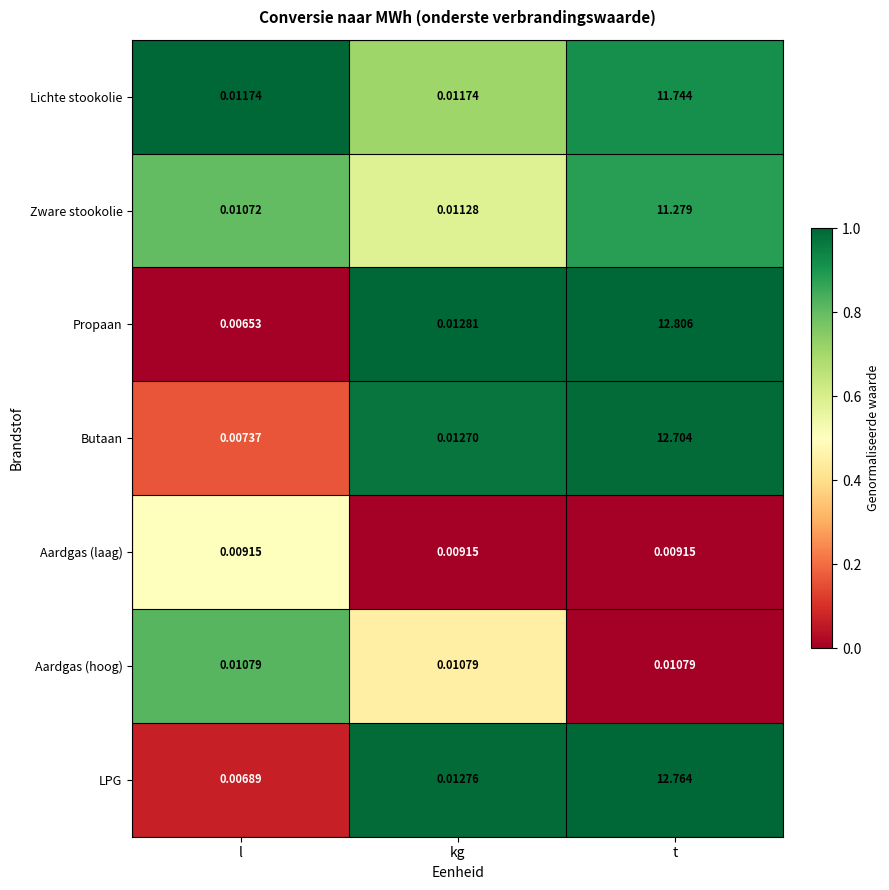

List the series in order of their peak value, lowest first.

Aardgas (laag), Aardgas (hoog), Zware stookolie, Lichte stookolie, Butaan, LPG, Propaan